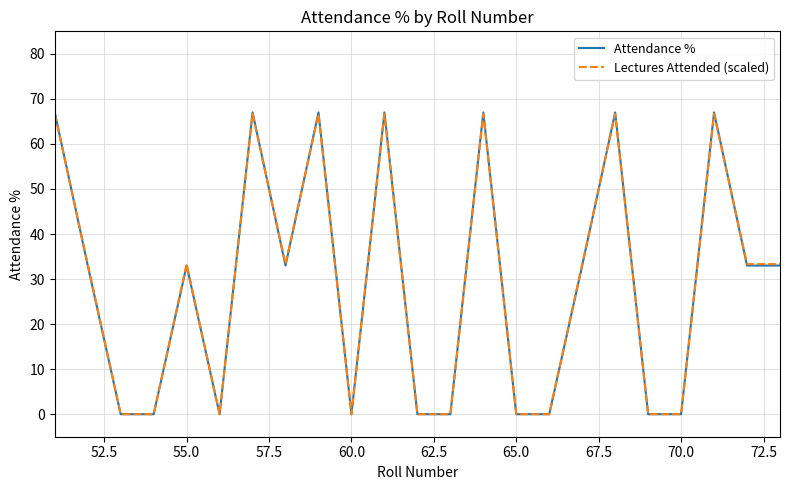

Which series has the largest range (max minus min)?

Attendance %